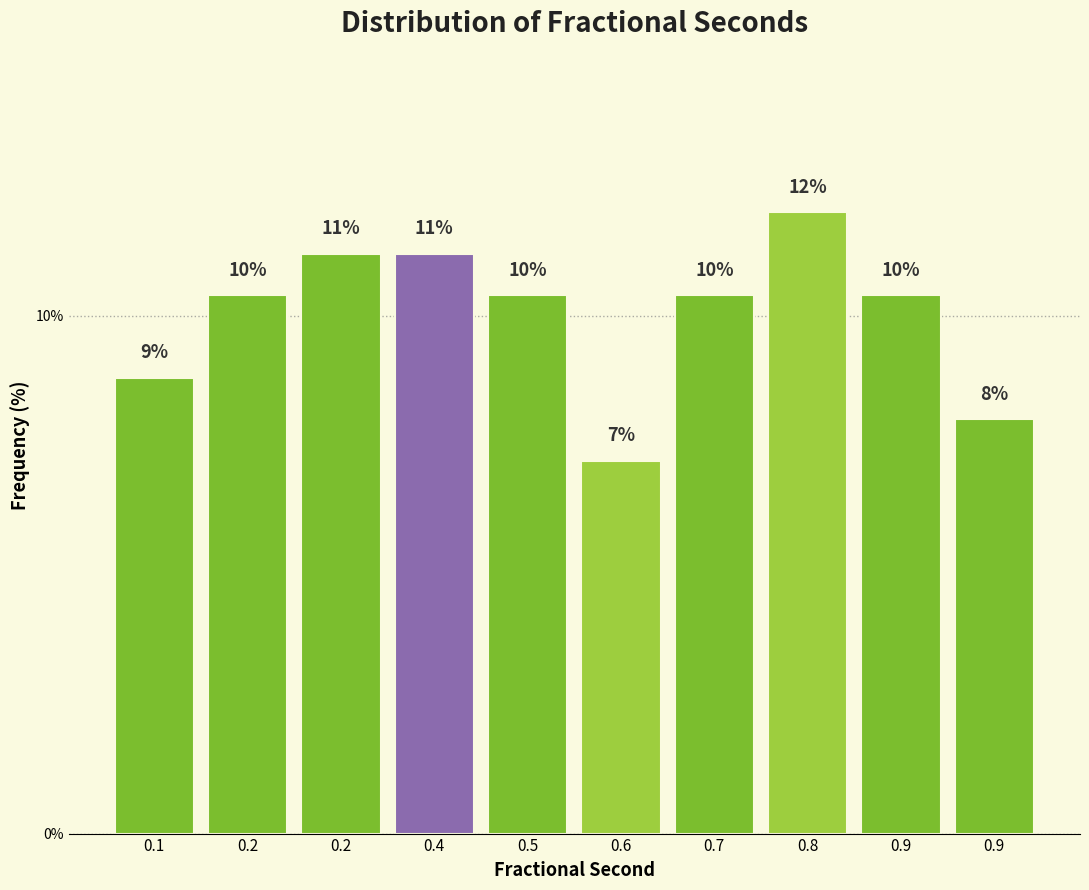

Does the chart contain any negative values?

No